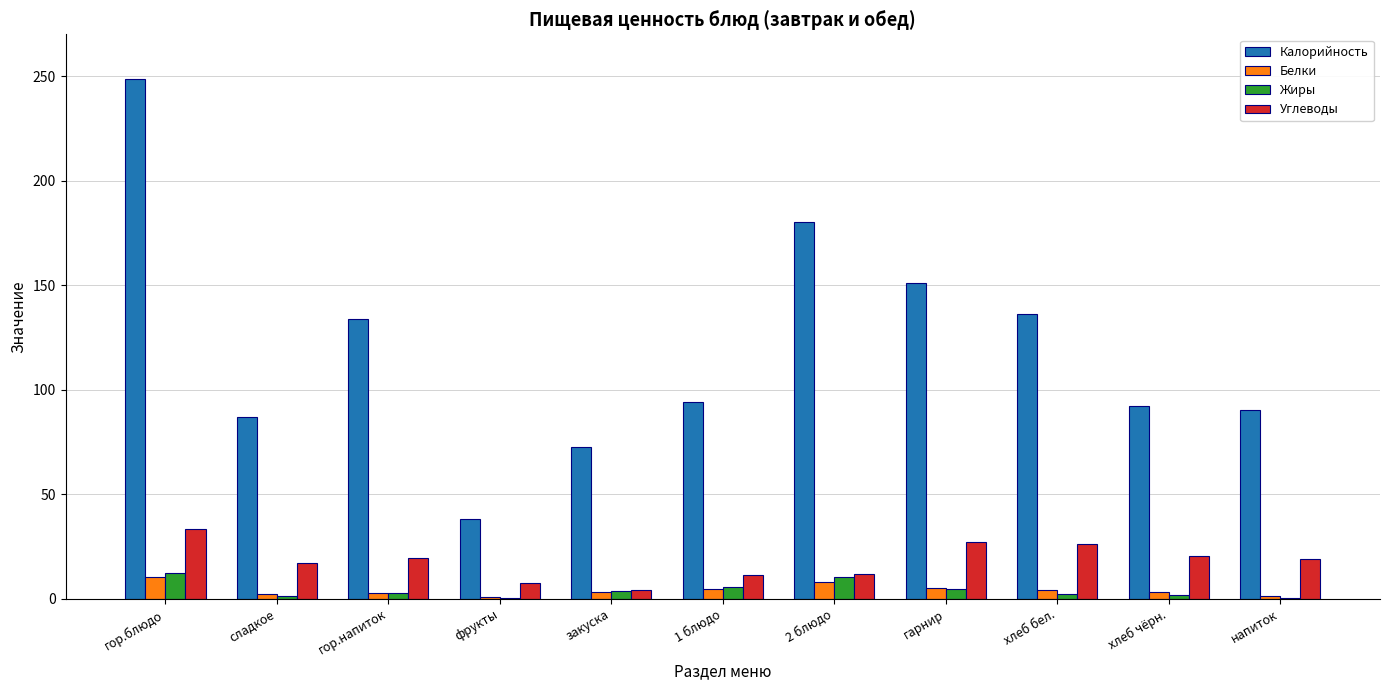

Are the bars horizontal?

No